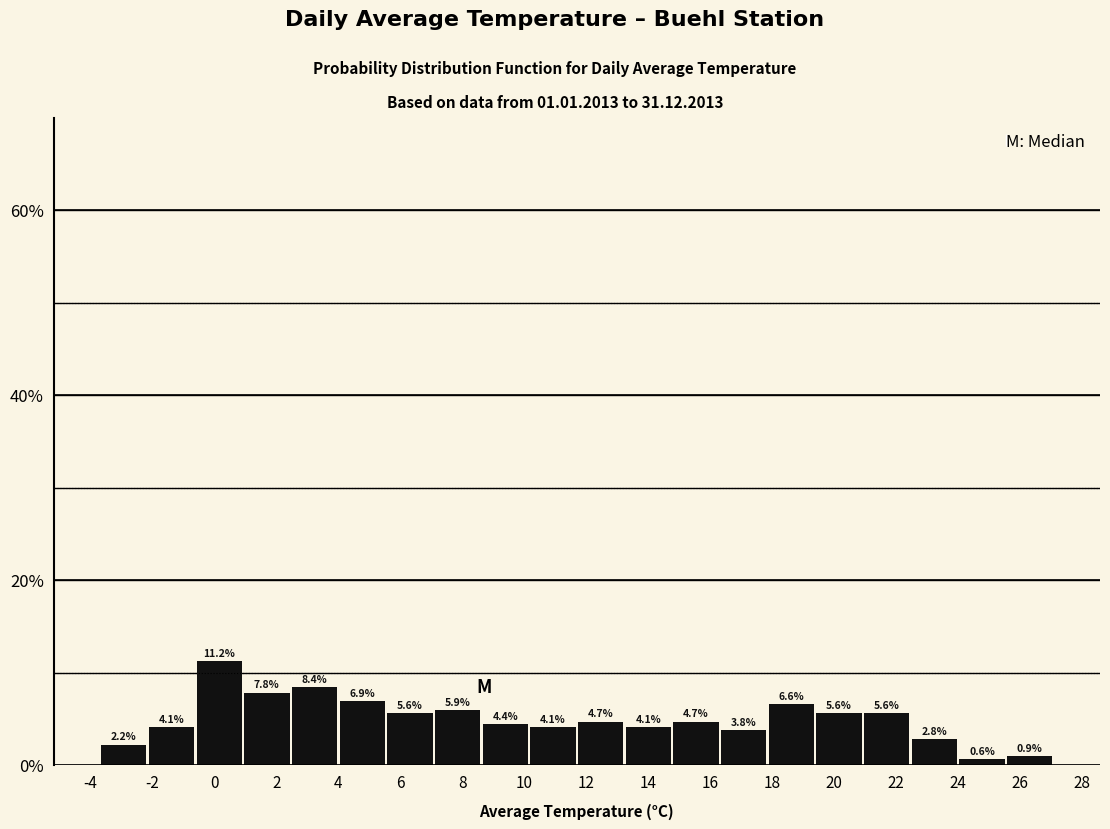

Reading left to right, transcribe this chart: for each bar, give the range it covers on the x-axis and its height. The bar edges are not printed on the chart, so give them approximately, as read against the axis.

-3.6 to -2.2: 2.2
-2.2 to -0.6: 4.1
-0.6 to 1.0: 11.2
1.0 to 2.4: 7.8
2.4 to 4.0: 8.4
4.0 to 5.6: 6.9
5.6 to 7.0: 5.6
7.0 to 8.6: 5.9
8.6 to 10.2: 4.4
10.2 to 11.8: 4.1
11.8 to 13.2: 4.7
13.2 to 14.8: 4.1
14.8 to 16.4: 4.7
16.4 to 17.8: 3.8
17.8 to 19.4: 6.6
19.4 to 21.0: 5.6
21.0 to 22.4: 5.6
22.4 to 24.0: 2.8
24.0 to 25.6: 0.6
25.6 to 27.2: 0.9